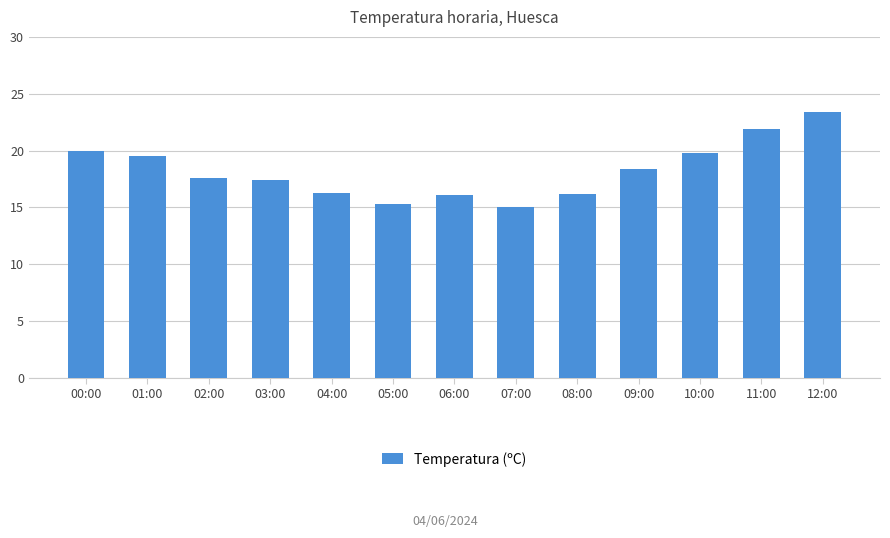

What position from the left is 00:00?

1